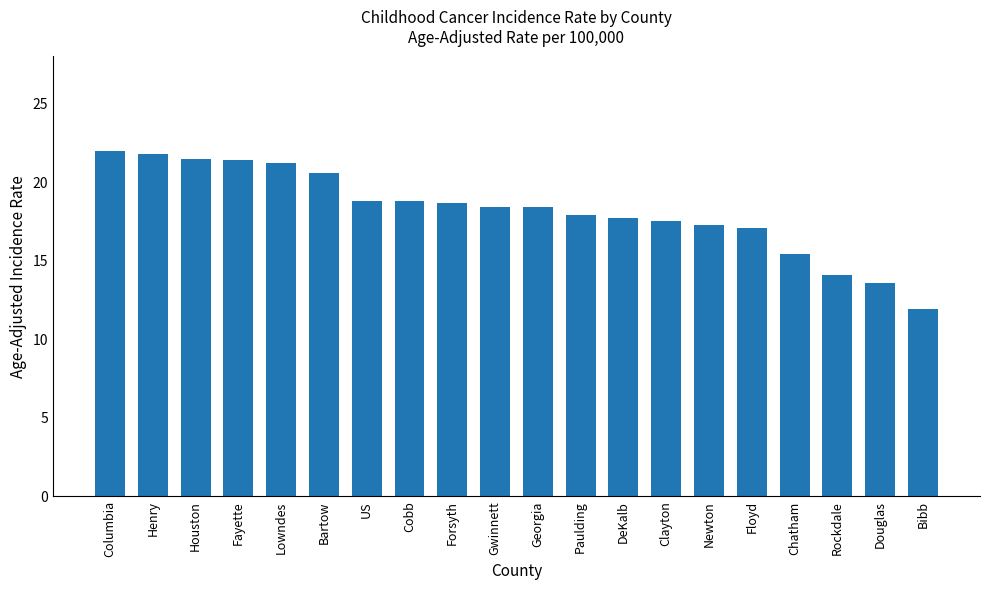

What is the minimum value shown in the chart?

11.9